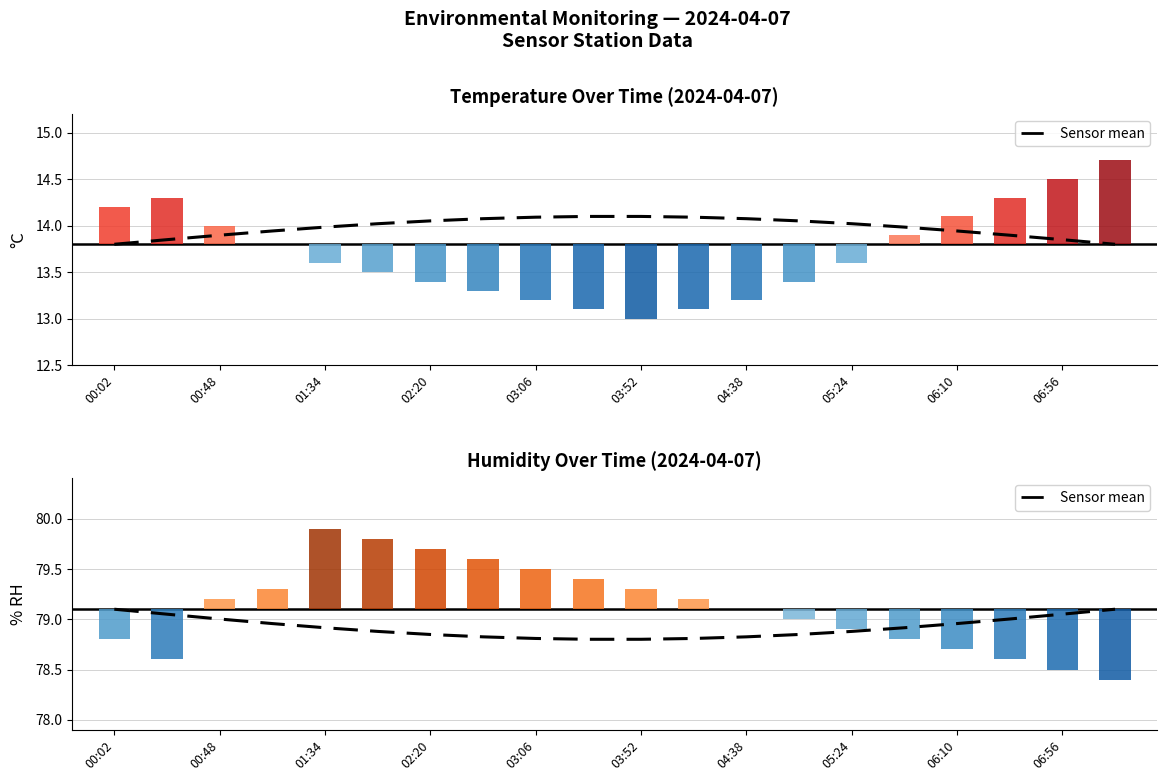

At which label does Mean climatological reach its minimum?

00:02